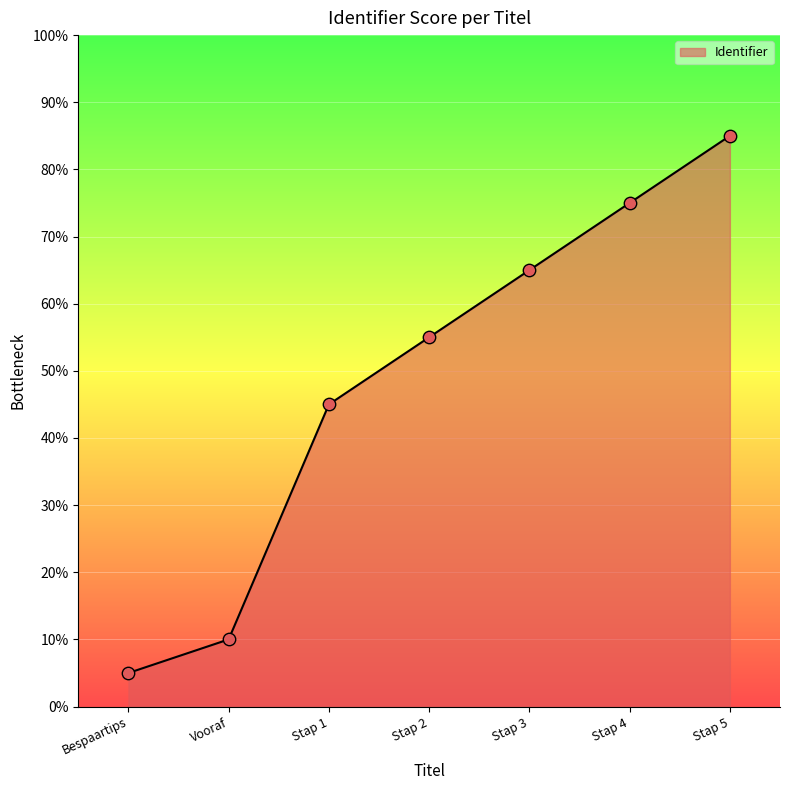

Approximately how many times larger is the value at Stap 5 compared to Stap 1?

1.9